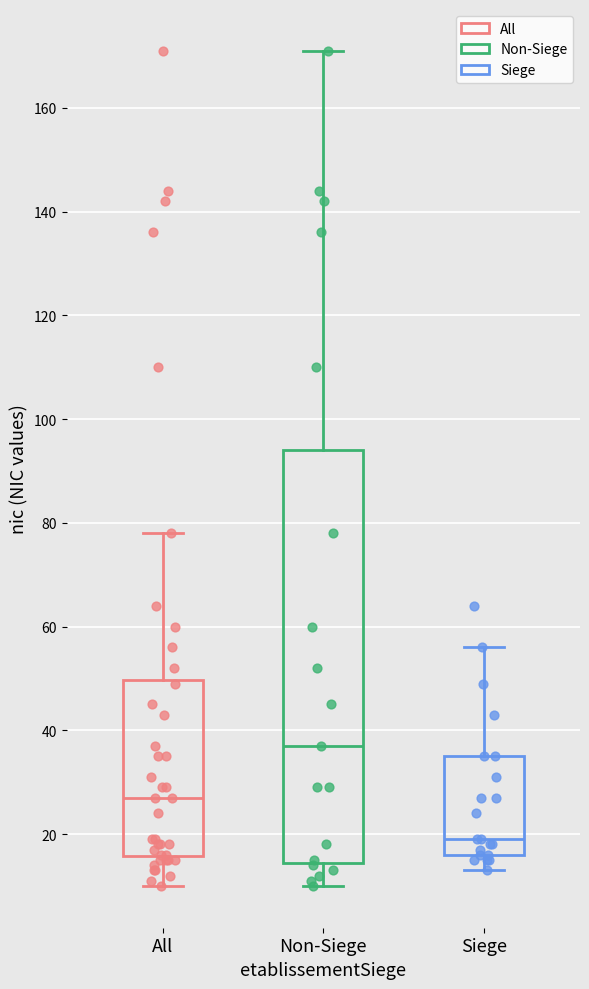

Where is the lower edge of the box for All on the y-axis? The values are not printed on the chart, so give them approximately, as read against the axis.

16